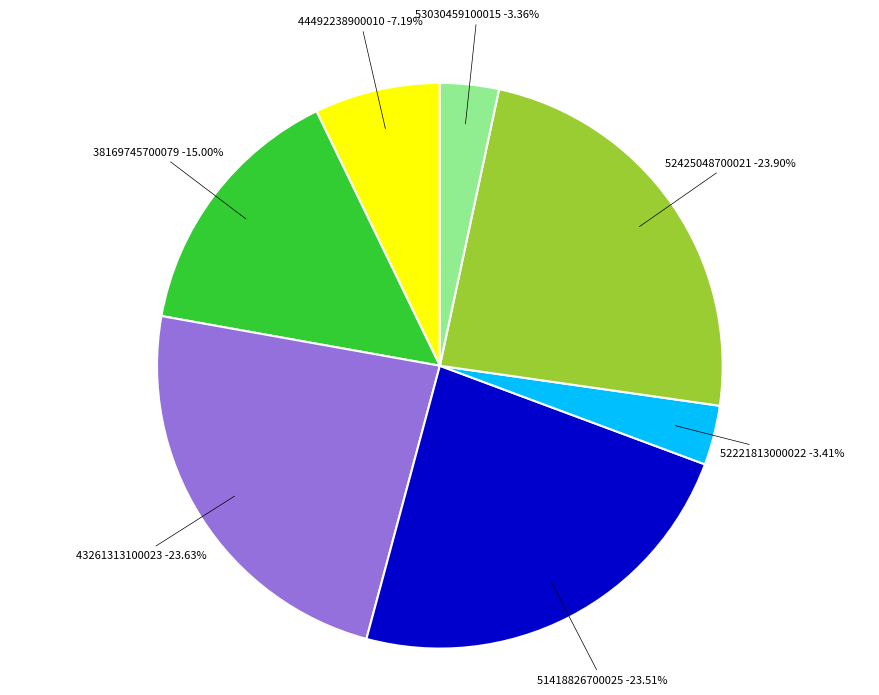

Is there any slice that represents more than half of the pie?

No